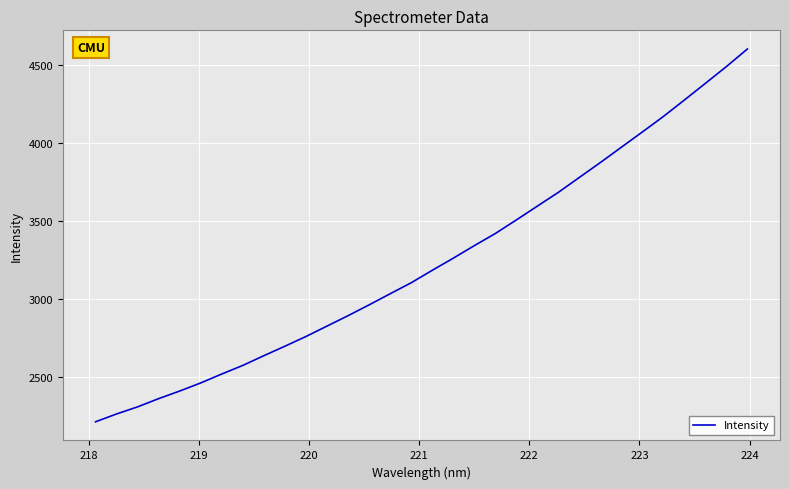

What is the maximum value shown in the chart?

4603.0